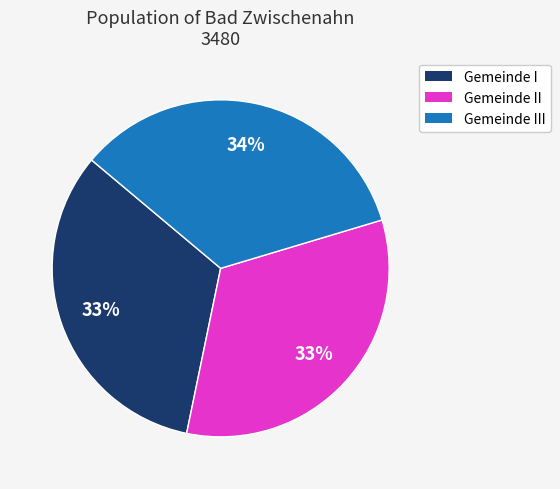

Is there a majority slice in this chart?

No